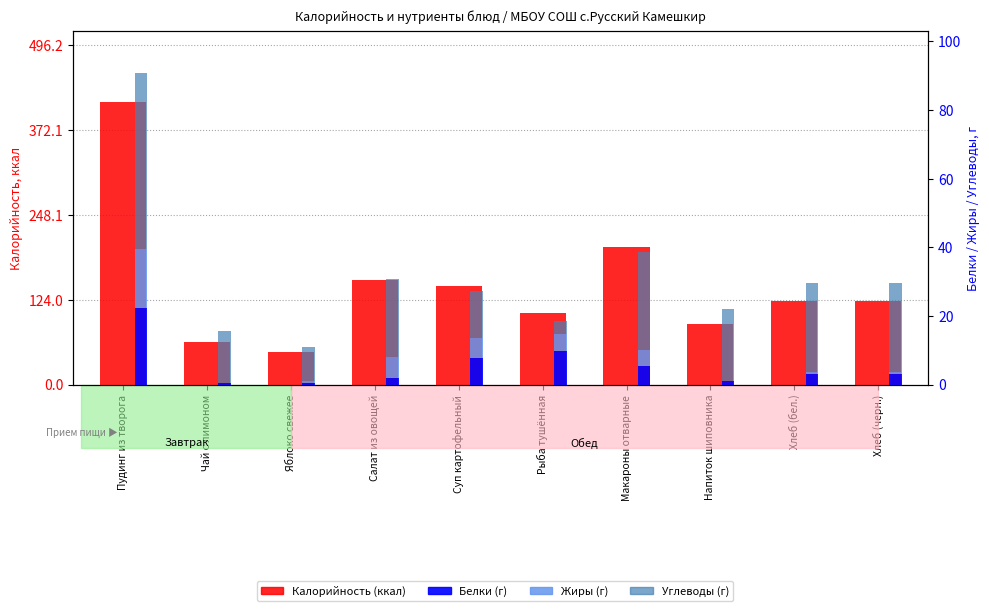

Reading left to right, list all the values displayed in this chart.

Калорийность: Пудинг из творога=413.5	Чай с лимоном=62.0	Яблоко свежее=47.0	Салат из овощей=153.5	Суп картофельный=143.6	Рыба тушённая=105.0	Макароны отварные=201.9	Напиток шиповника=88.2	Хлеб (бел.)=121.8	Хлеб (черн.)=121.8
Белки: Пудинг из творога=22.4	Чай с лимоном=0.5	Яблоко свежее=0.5	Салат из овощей=2.0	Суп картофельный=7.8	Рыба тушённая=9.8	Макароны отварные=5.5	Напиток шиповника=1.0	Хлеб (бел.)=3.0	Хлеб (черн.)=3.0
Жиры: Пудинг из творога=17.1	Чай с лимоном=0.0	Яблоко свежее=0.5	Салат из овощей=6.1	Суп картофельный=5.7	Рыба тушённая=4.9	Макароны отварные=4.5	Напиток шиповника=0.0	Хлеб (бел.)=0.6	Хлеб (черн.)=0.6
Углеводы: Пудинг из творога=51.5	Чай с лимоном=15.2	Яблоко свежее=9.8	Салат из овощей=22.5	Суп картофельный=13.8	Рыба тушённая=3.8	Макароны отварные=28.5	Напиток шиповника=21.0	Хлеб (бел.)=26.2	Хлеб (черн.)=26.2